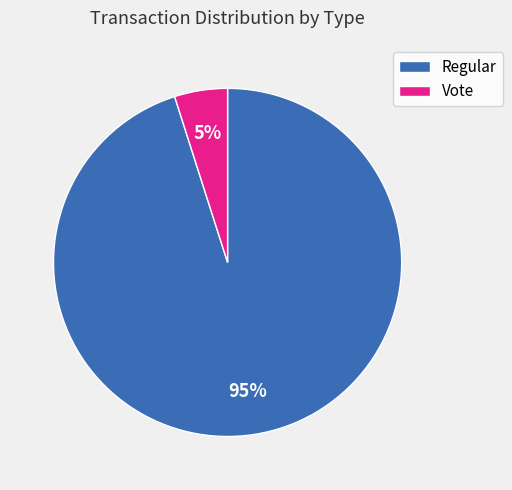

What is the smallest slice in the pie chart?

Vote